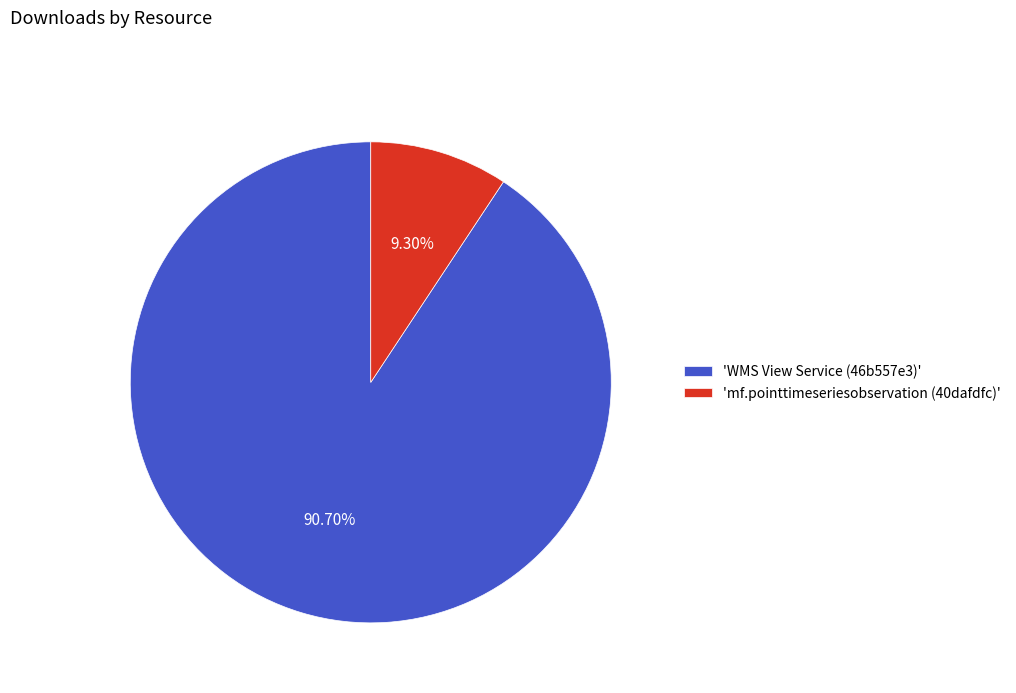

Between 'mf.pointtimeseriesobservation (40dafdfc)' and 'WMS View Service (46b557e3)', which is larger?

'WMS View Service (46b557e3)'